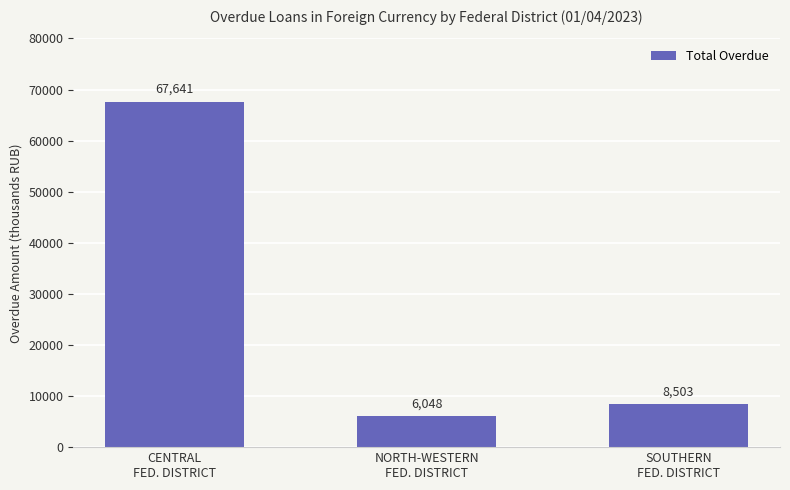

Approximately how many times larger is the value at SOUTHERN
FED. DISTRICT compared to CENTRAL
FED. DISTRICT?

0.1